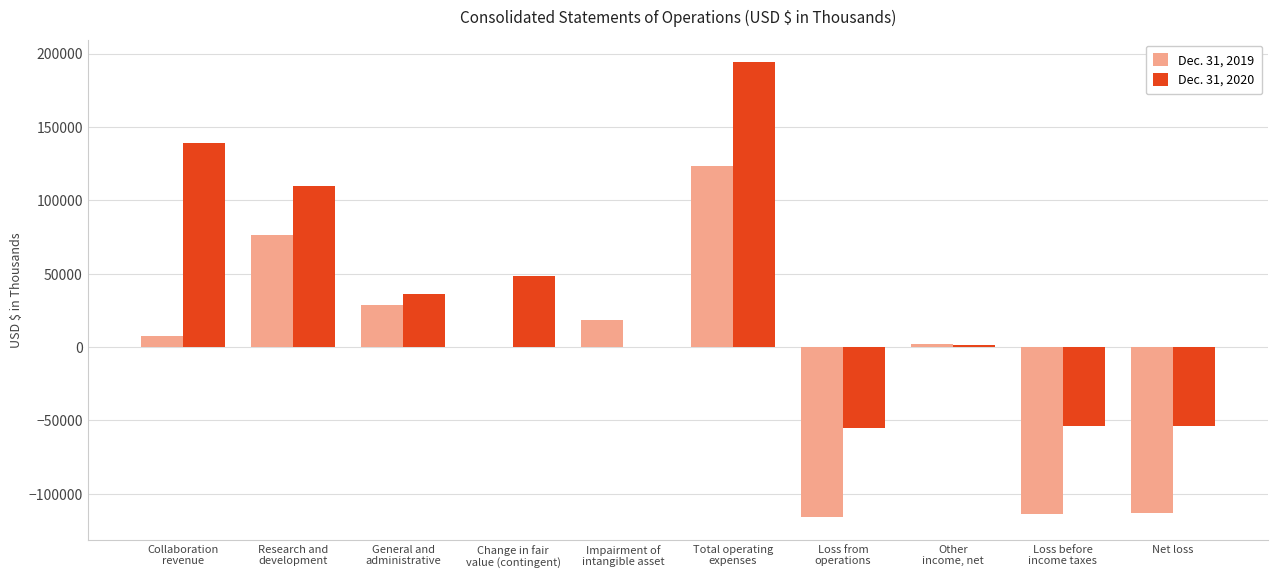

How many groups of bars are there?

10